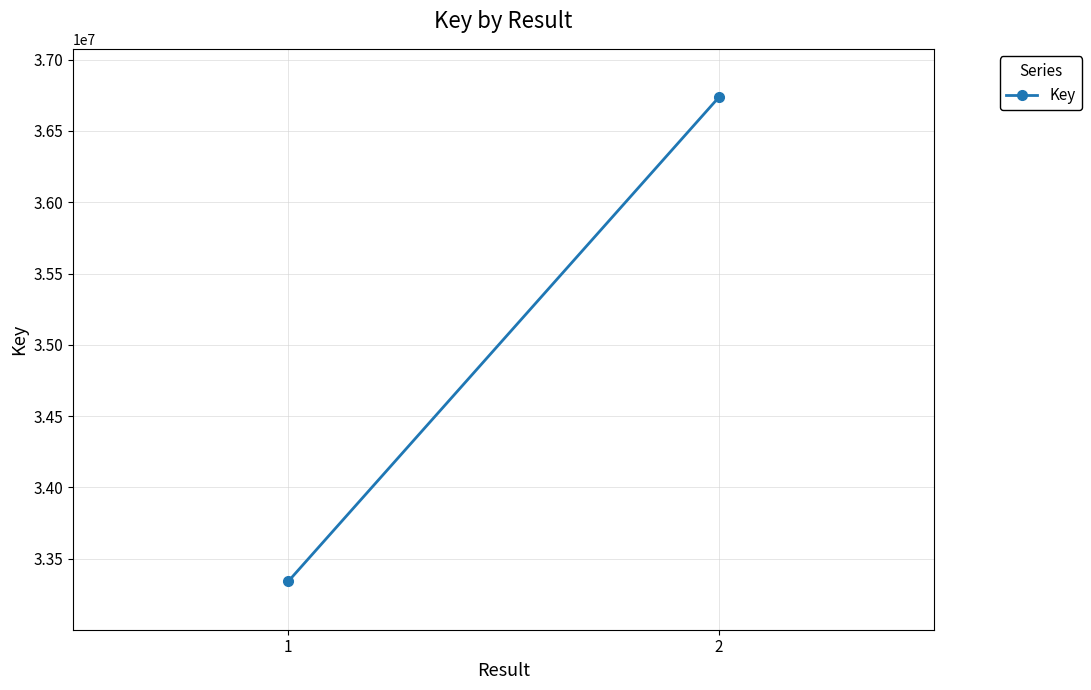

List the labels in order of value, largest first.

2, 1